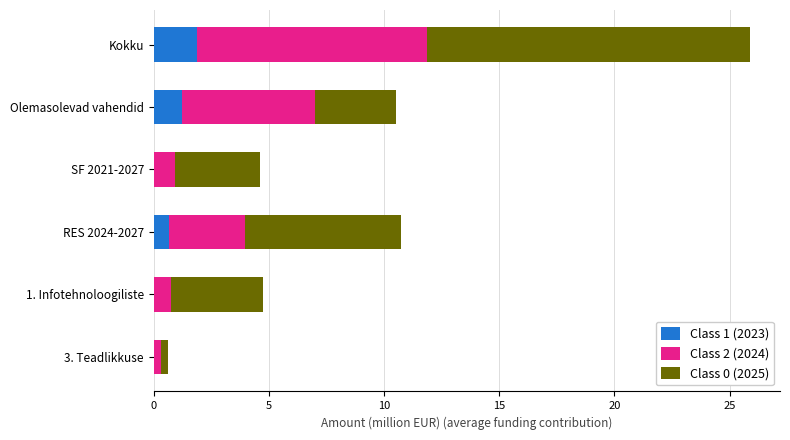

True or false: Class 1 (2023) has a value of 0.0 at SF 2021-2027.

True